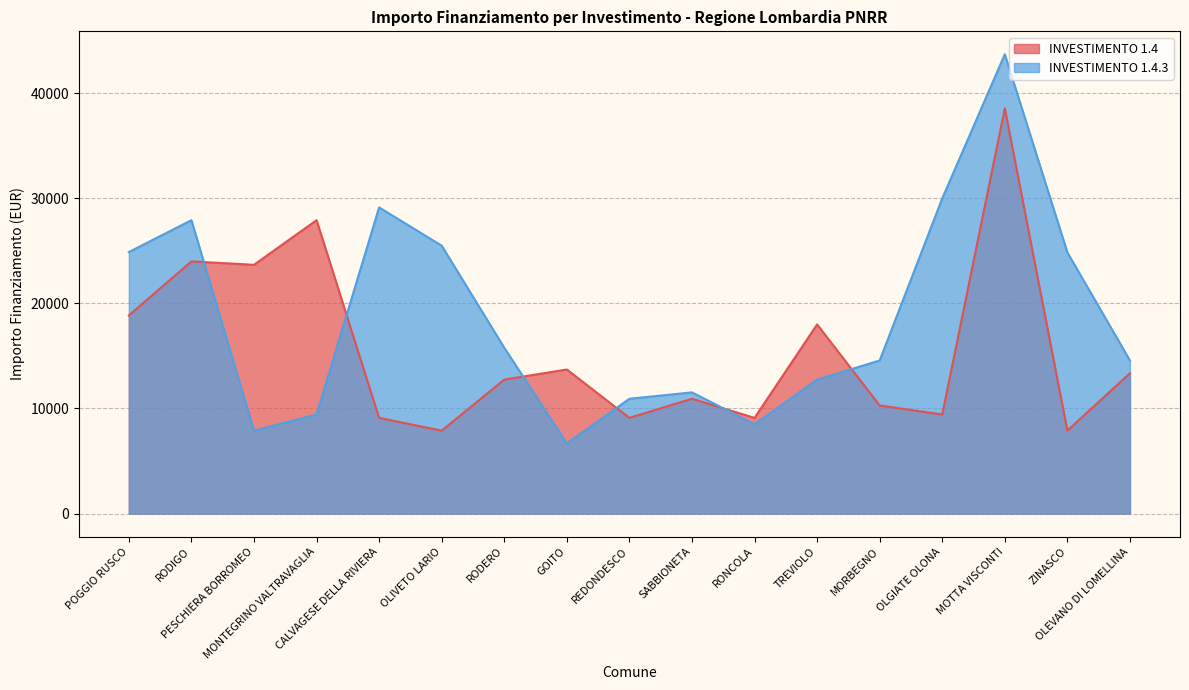

What is the total value across all series at RODERO?

28529